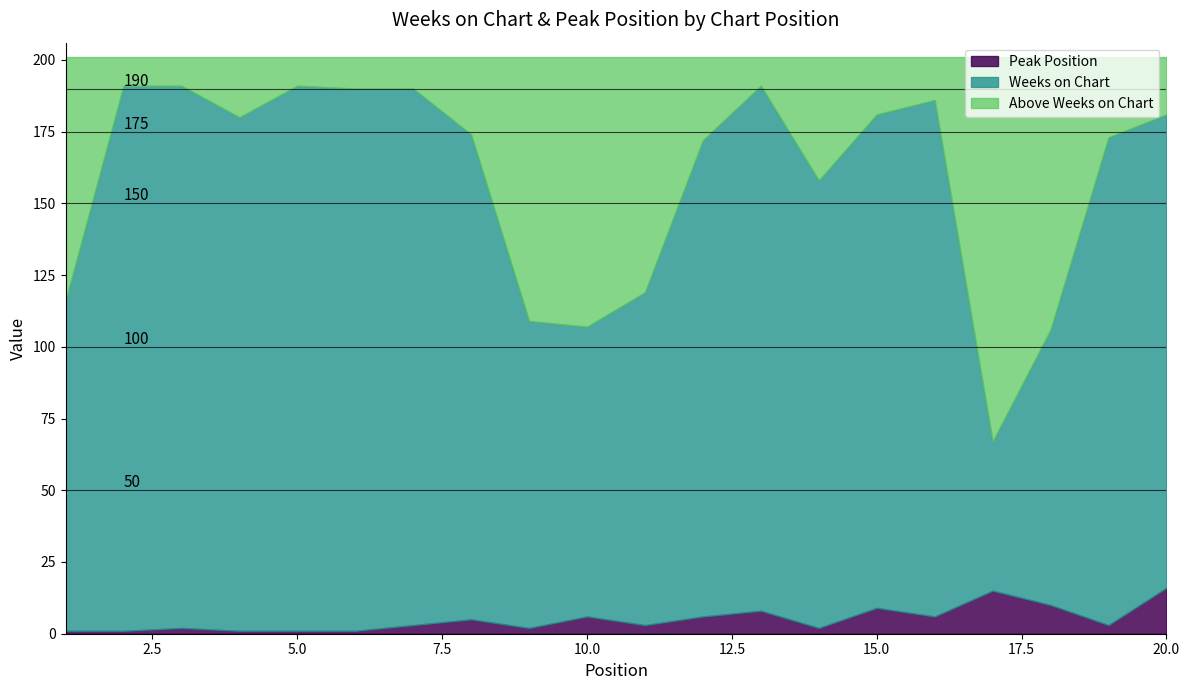

How many values in the Weeks on Chart series exceed 180?

9